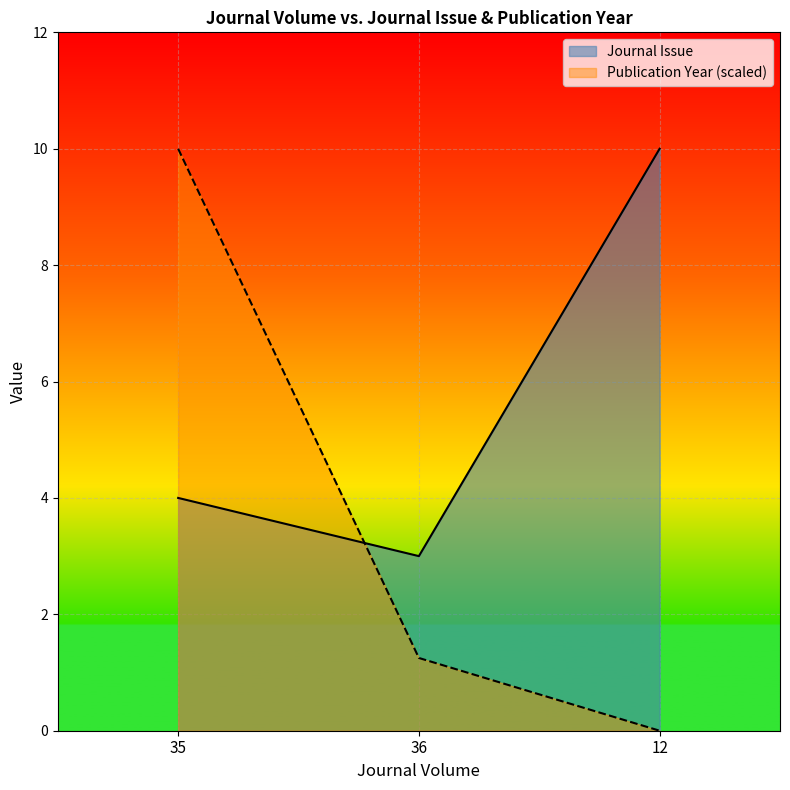

At which category is the sum across all series the highest?

35